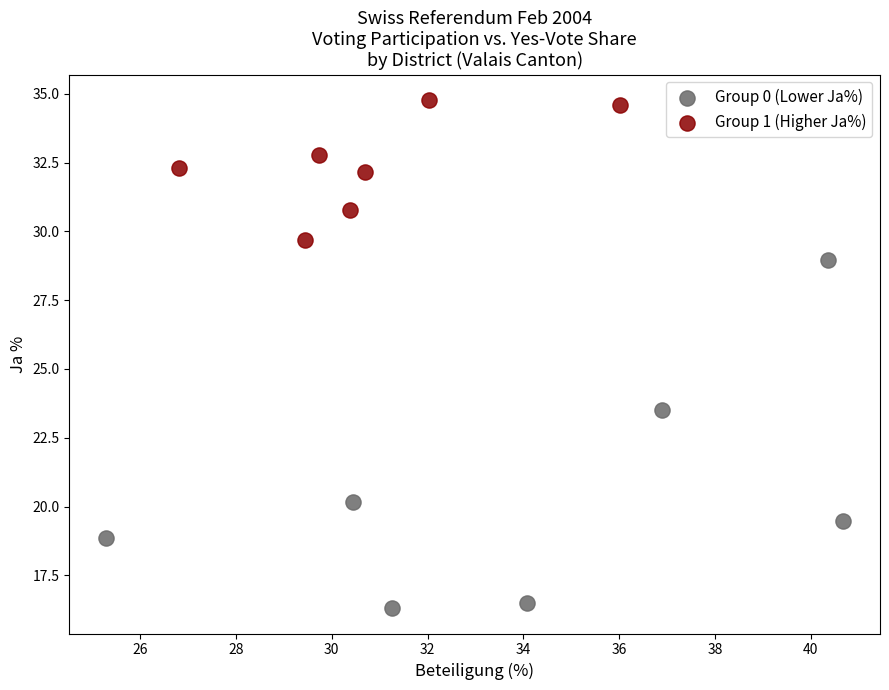

Which series contains the lowest Y value?

Group 0 (Lower Ja%)